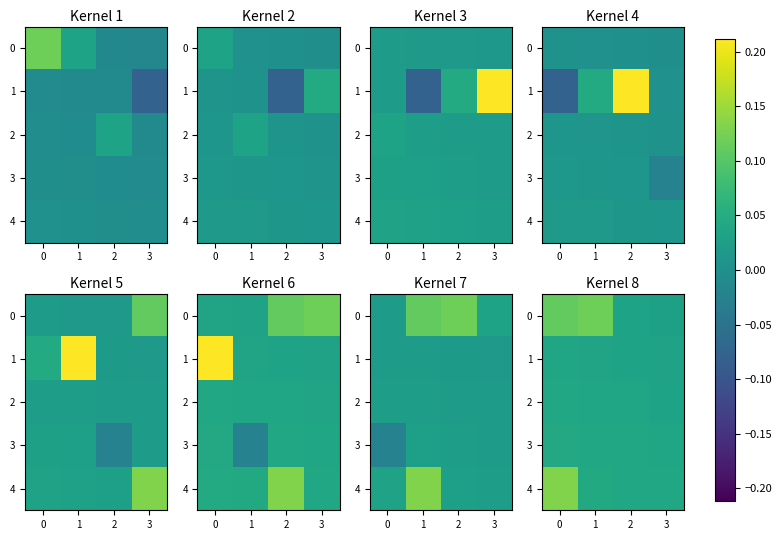

At how many categories does at least one series exceed 0?

4